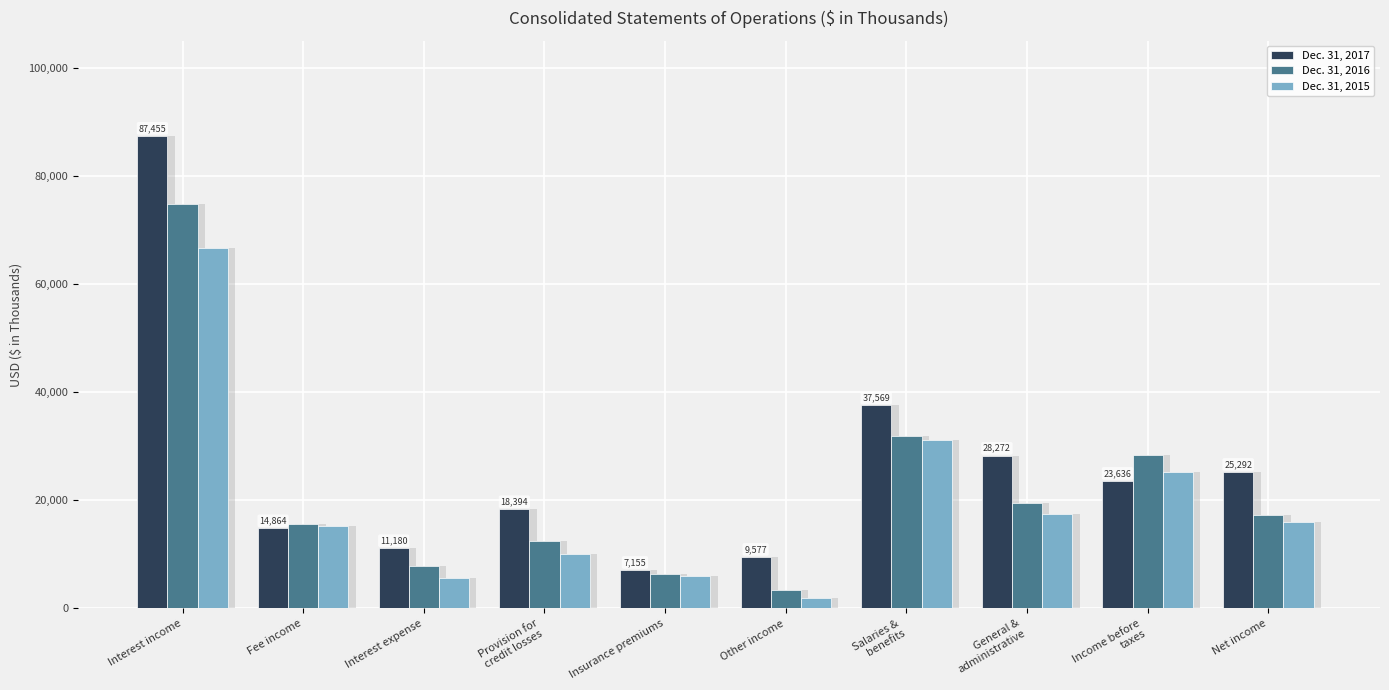

The value of Dec. 31, 2016 at Interest expense is 7778. True or false?

True